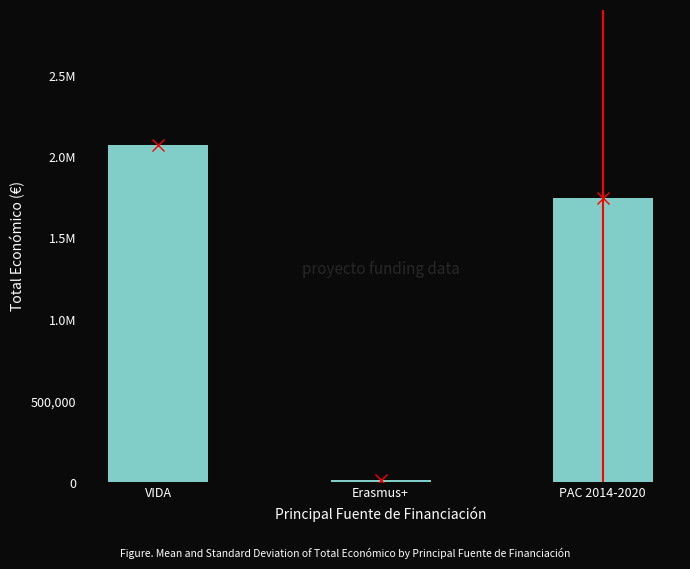

What is the approximate value at PAC 2014-2020?

1746767.2